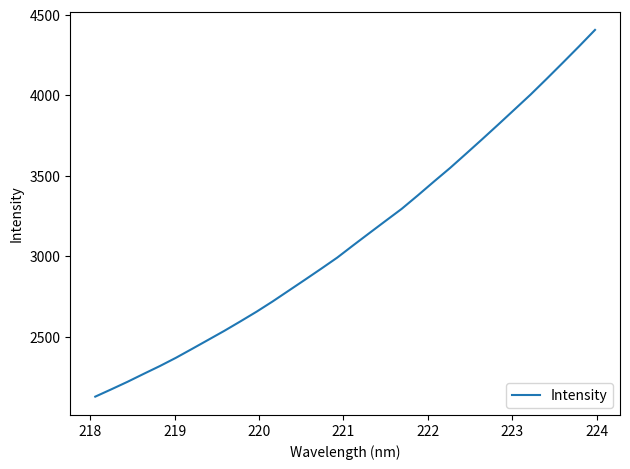

What is the smallest value displayed?

2127.2